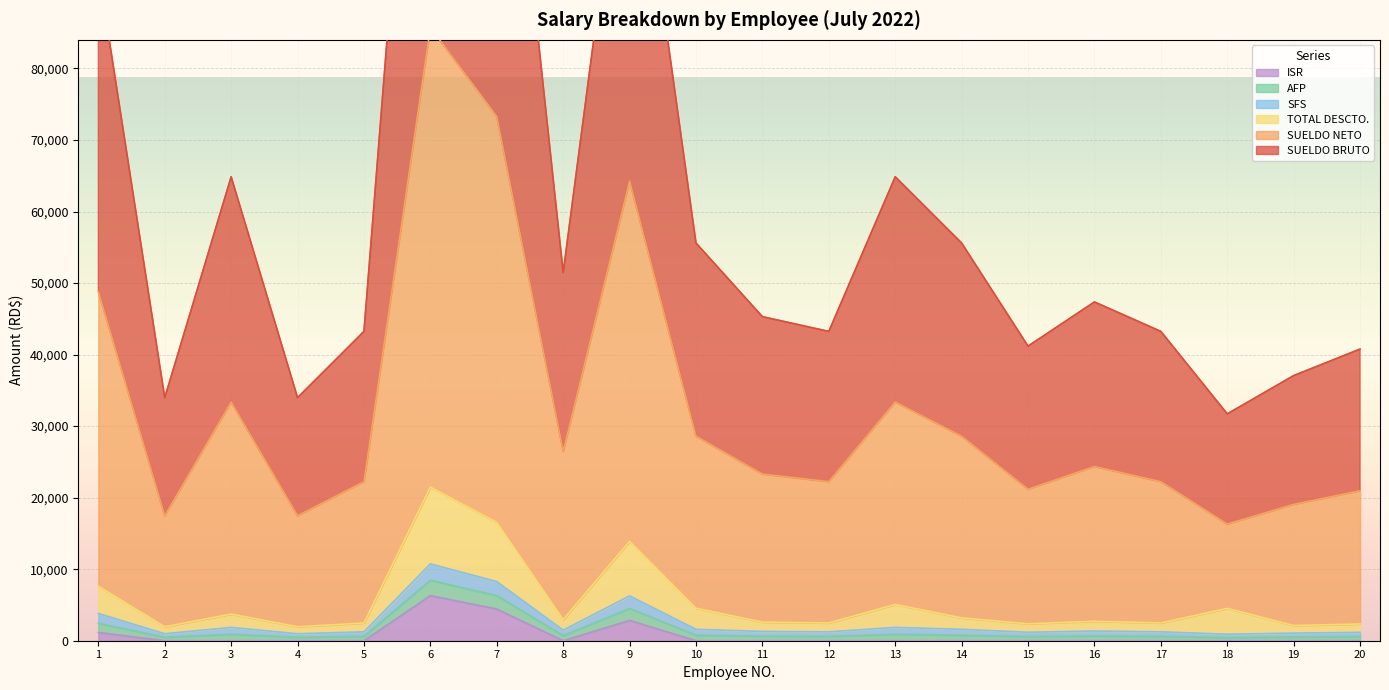

Where is the first local maximum for SUELDO NETO?

3